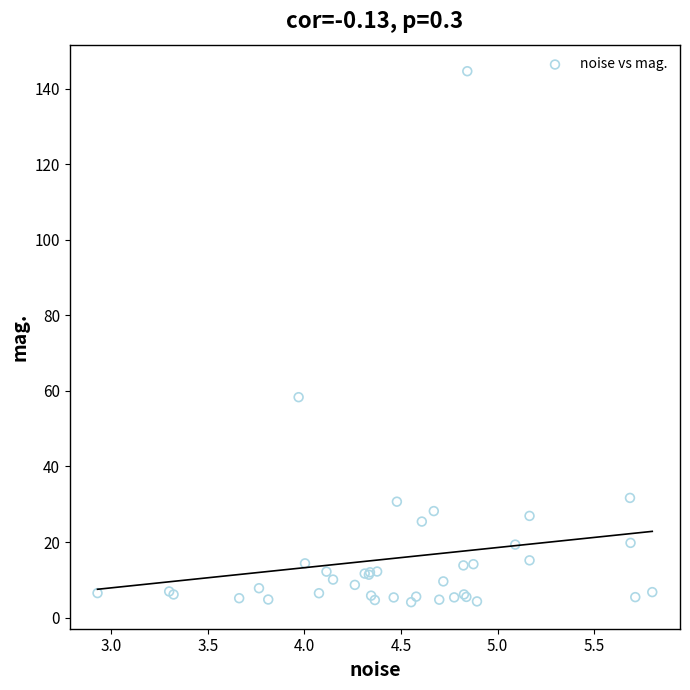

What Y value in the scatter plot is closest to 74?

58.3